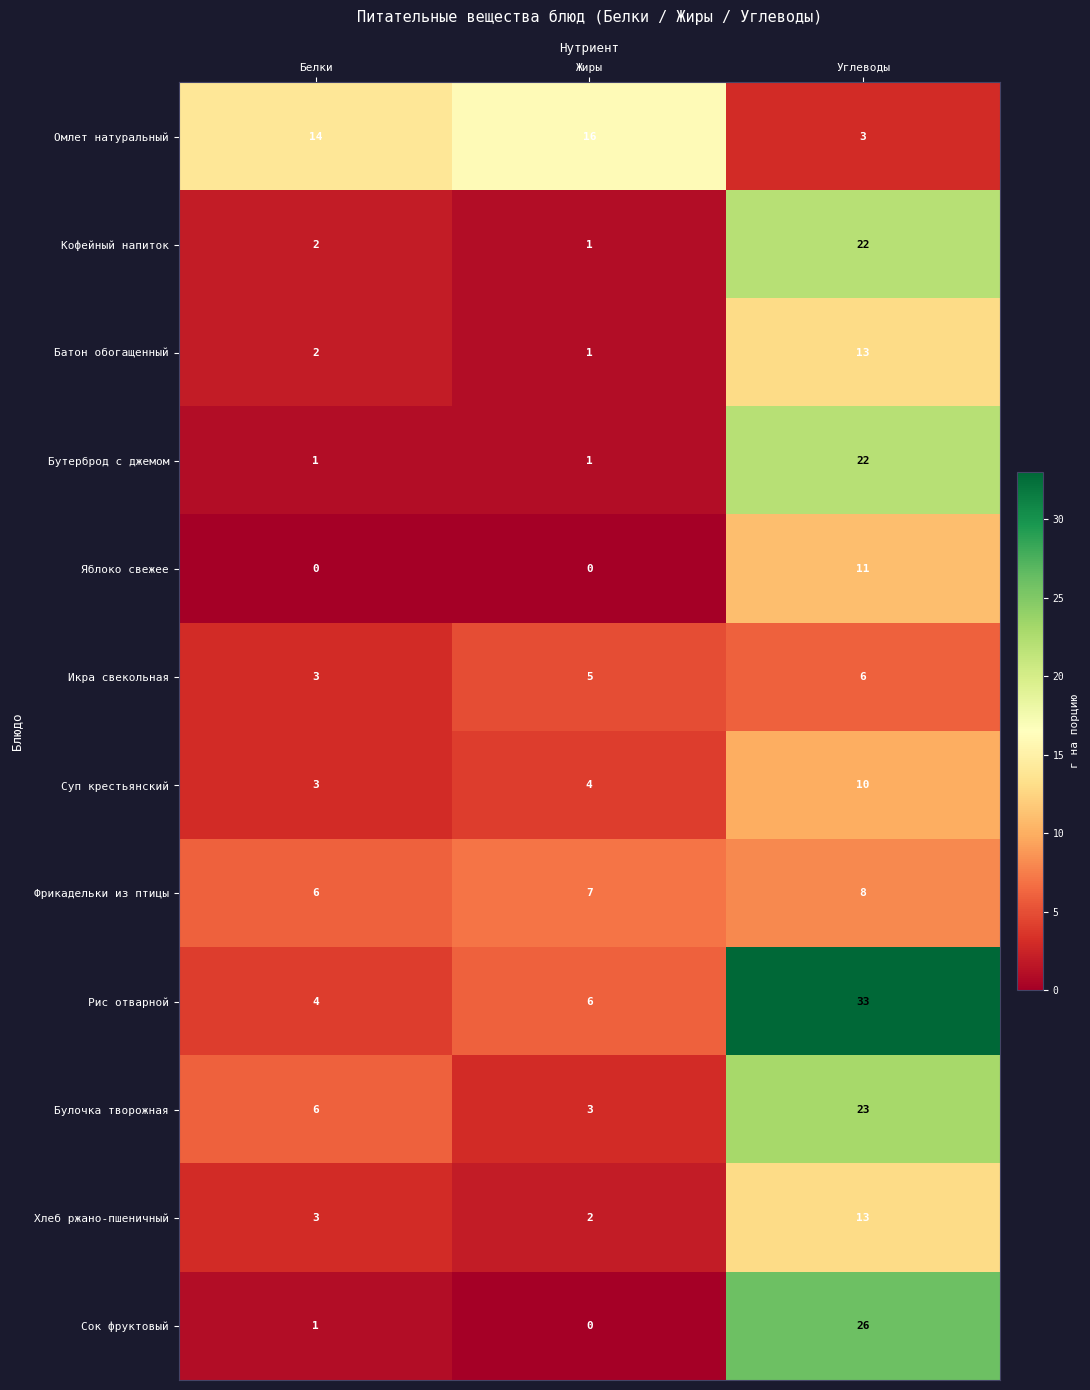

The Рис отварной series shows 6 at Жиры. True or false?

True